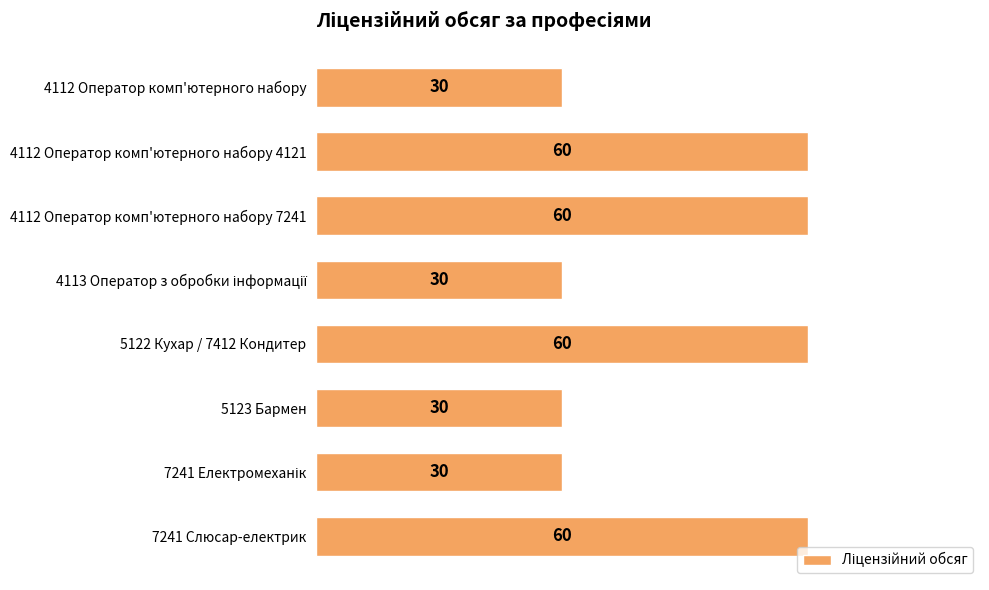

What is the sum of the values at 5122 Кухар / 7412 Кондитер and 5123 Бармен?

90